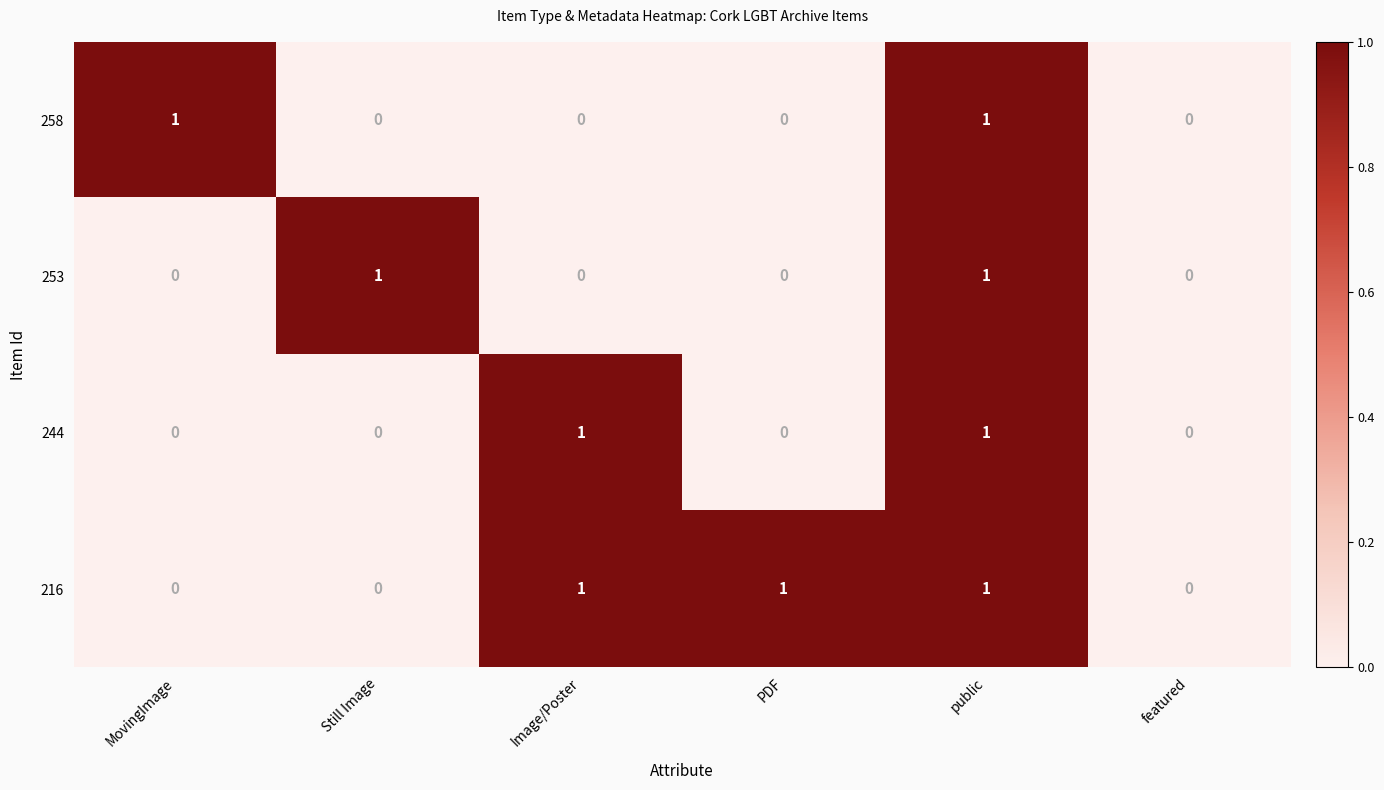

Reading left to right, list all the values displayed in this chart.

258: MovingImage=1	Still Image=0	Image/Poster=0	PDF=0	public=1	featured=0
253: MovingImage=0	Still Image=1	Image/Poster=0	PDF=0	public=1	featured=0
244: MovingImage=0	Still Image=0	Image/Poster=1	PDF=0	public=1	featured=0
216: MovingImage=0	Still Image=0	Image/Poster=1	PDF=1	public=1	featured=0